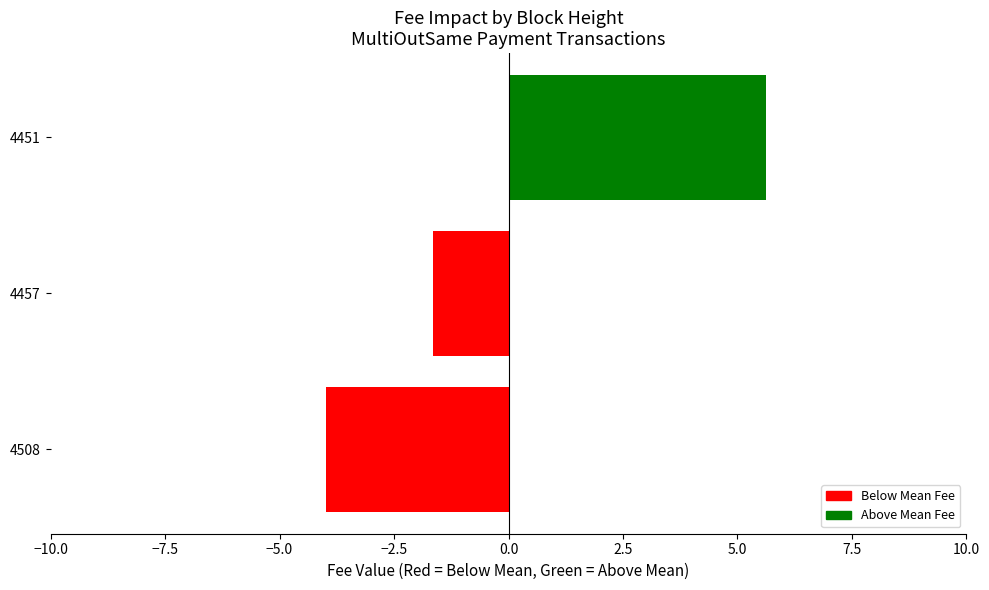

What value does the data have at 4451?

5.6